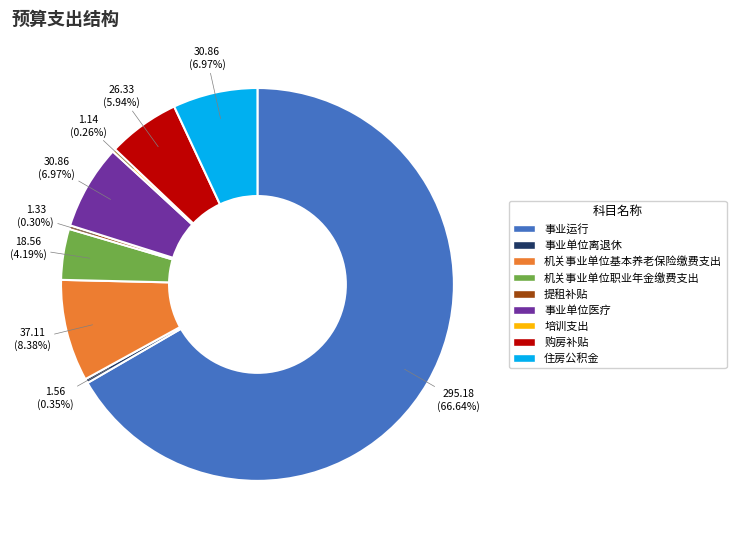

Which slice is the largest?

事业运行